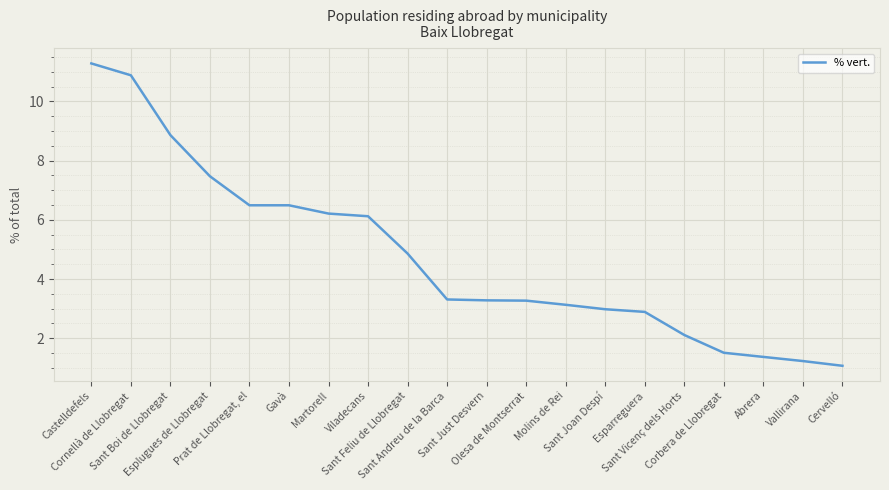

Is it true that the value at Olesa de Montserrat is 5.1?

False